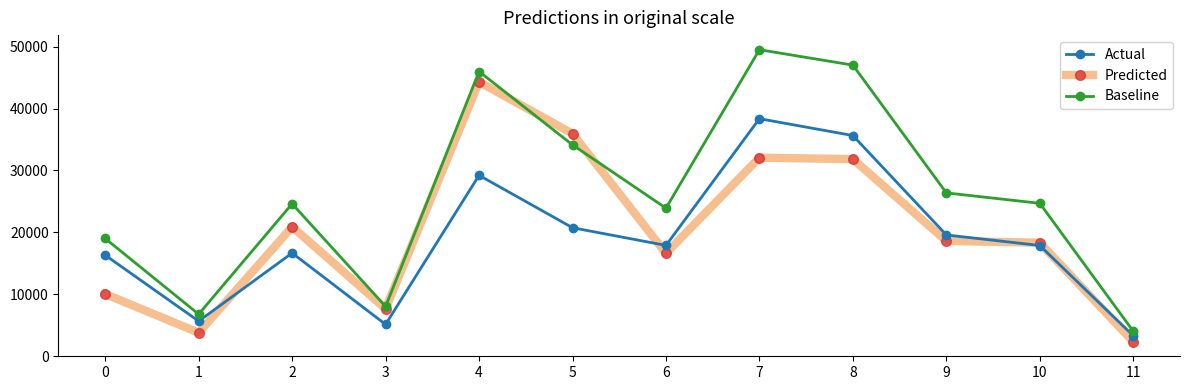

Does the chart have visible grid lines?

No